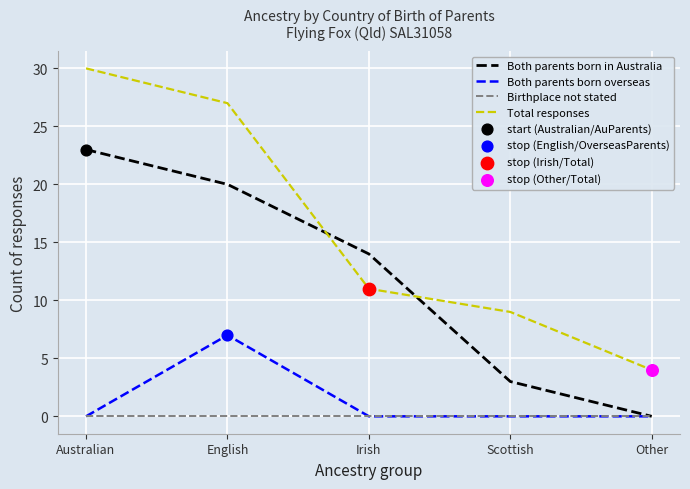

What is the total value across all series at Australian?

53